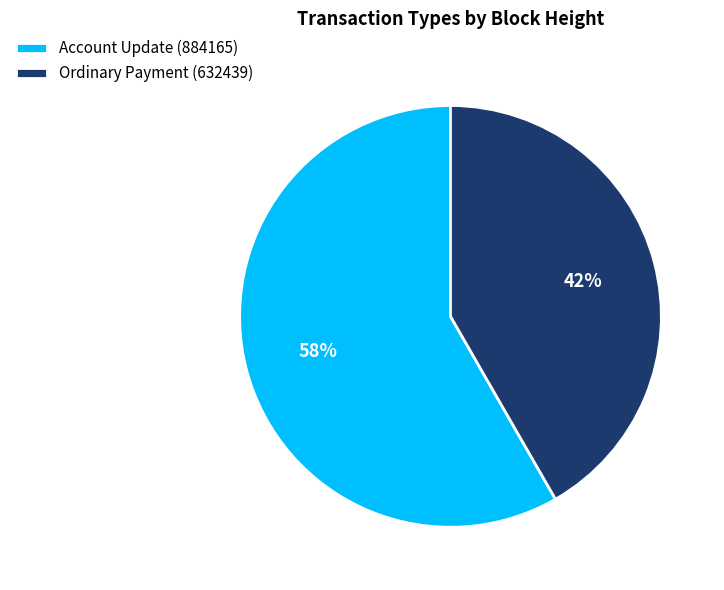

To the nearest percent, what is the combined percentage of Ordinary Payment (632439) and Account Update (884165)?

100%